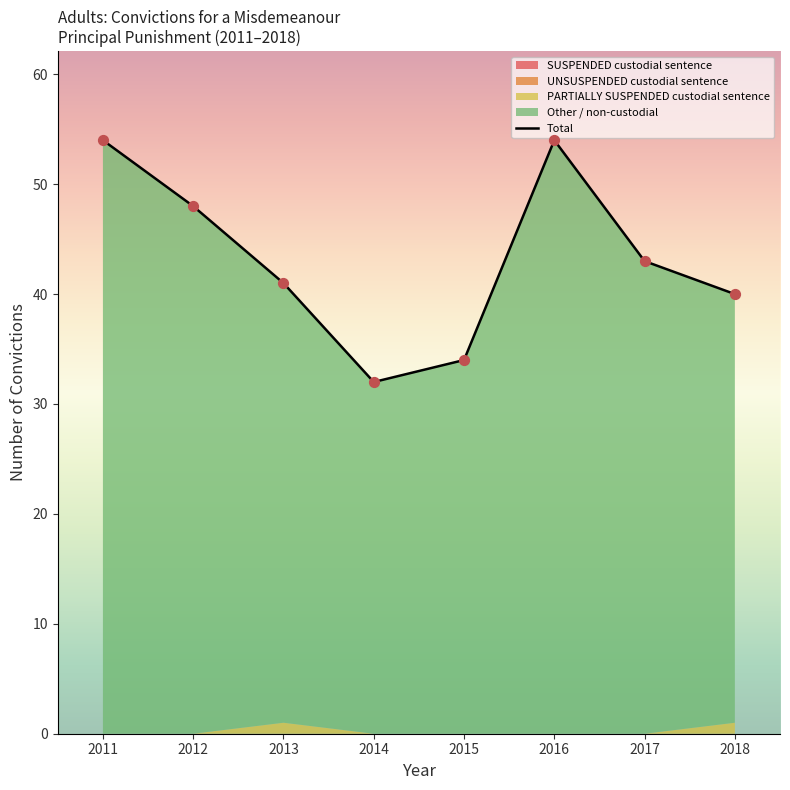

What is the ratio of the value at 2014 to the value at 2013?

0.8